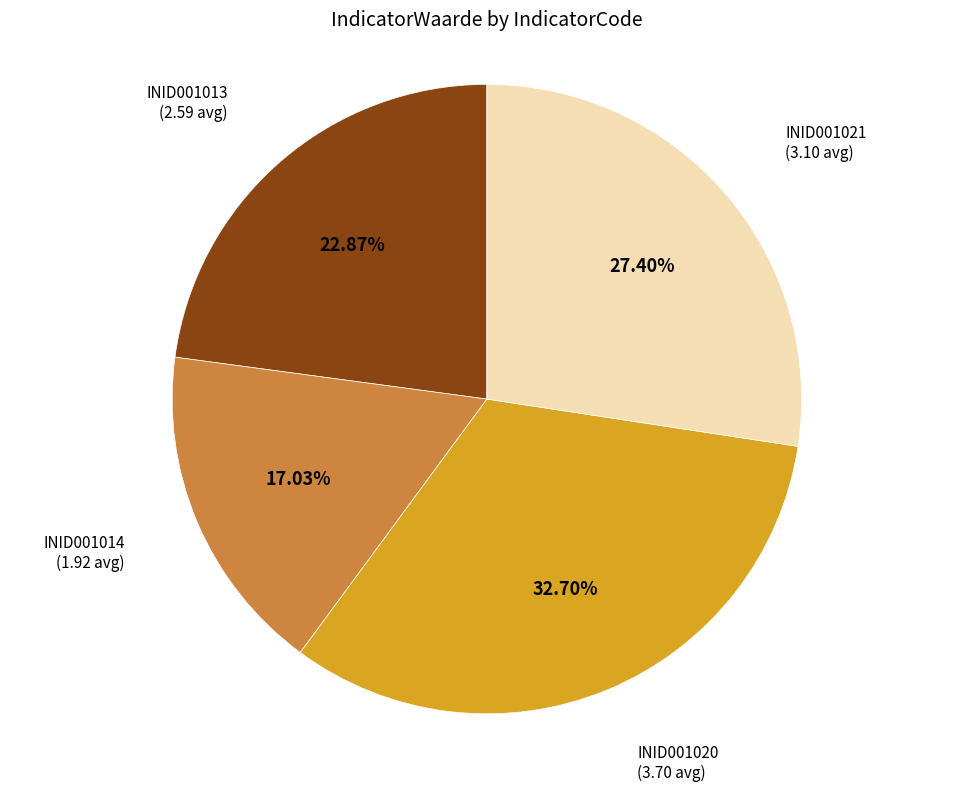

Combined, what portion of the pie is INID001013 and INID001014?

39.9%